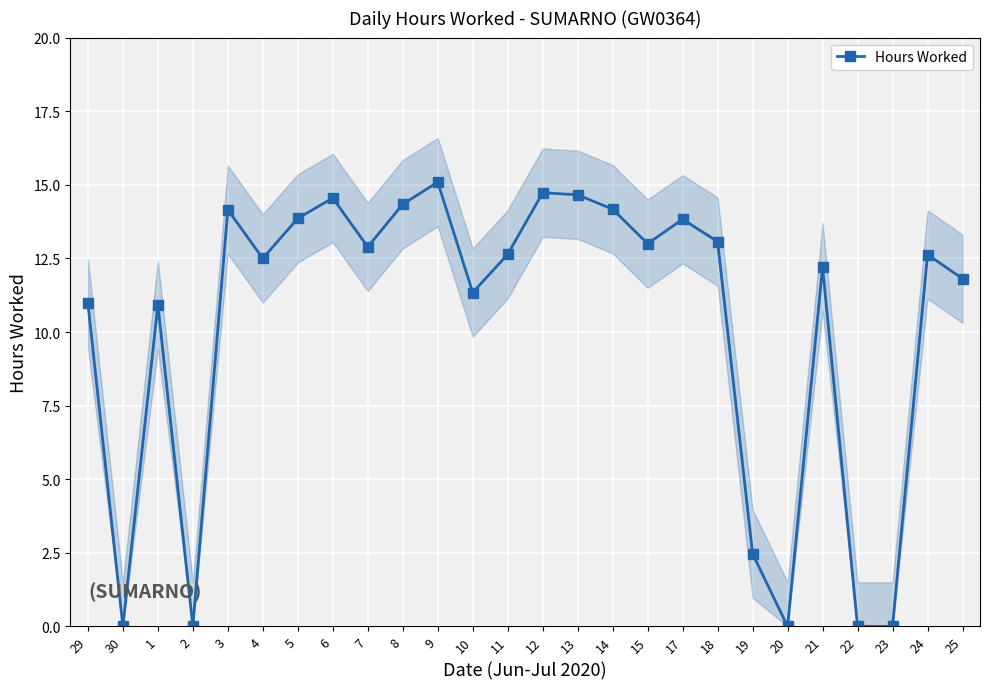

Between 4 and 2, which is larger?

4